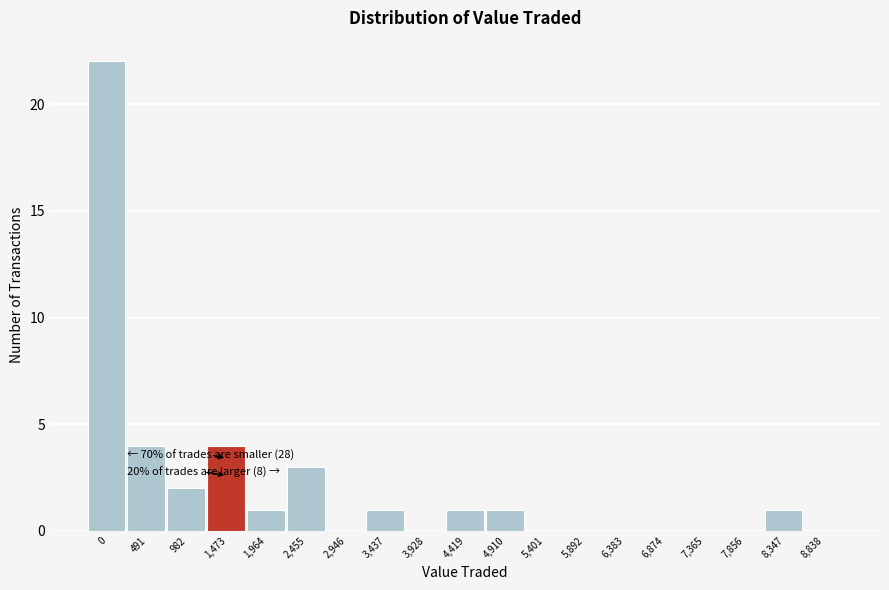

Reading right to left, what are all the values shown in this chart?

8,838=0	8,347=1	7,856=0	7,365=0	6,874=0	6,383=0	5,892=0	5,401=0	4,910=1	4,419=1	3,928=0	3,437=1	2,946=0	2,455=3	1,964=1	1,473=4	982=2	491=4	0=22